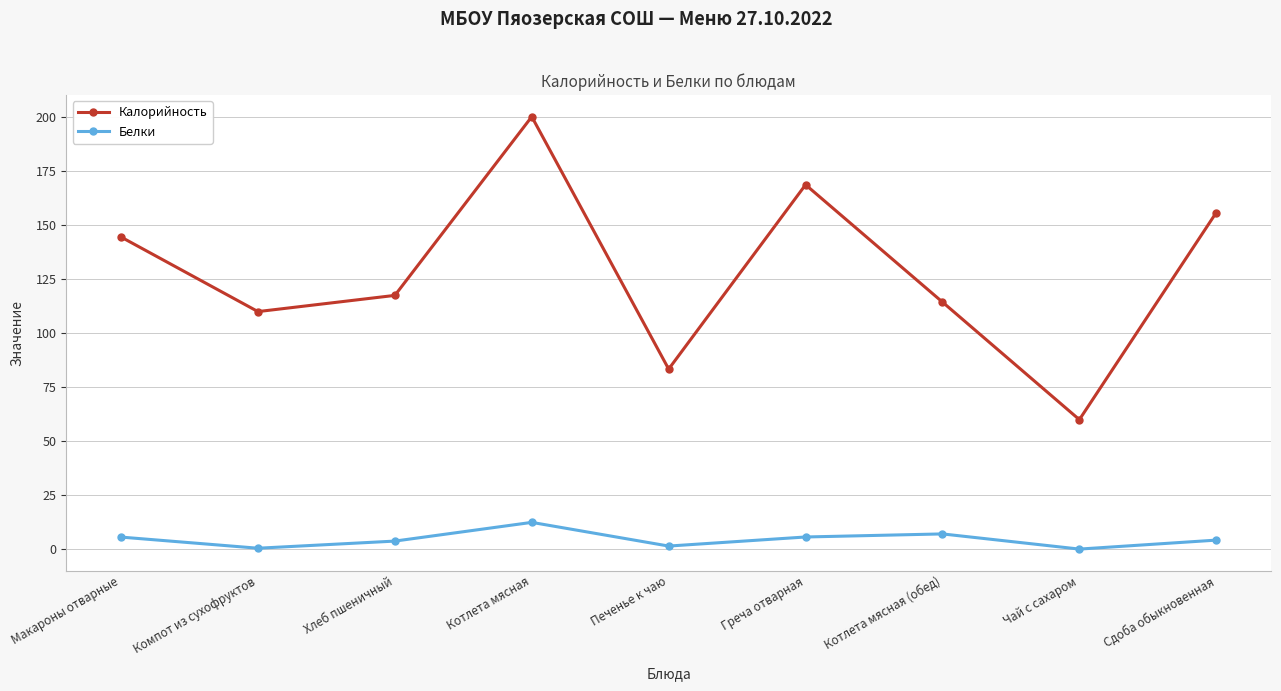

What is the label of the 5th point from the left?

Печенье к чаю